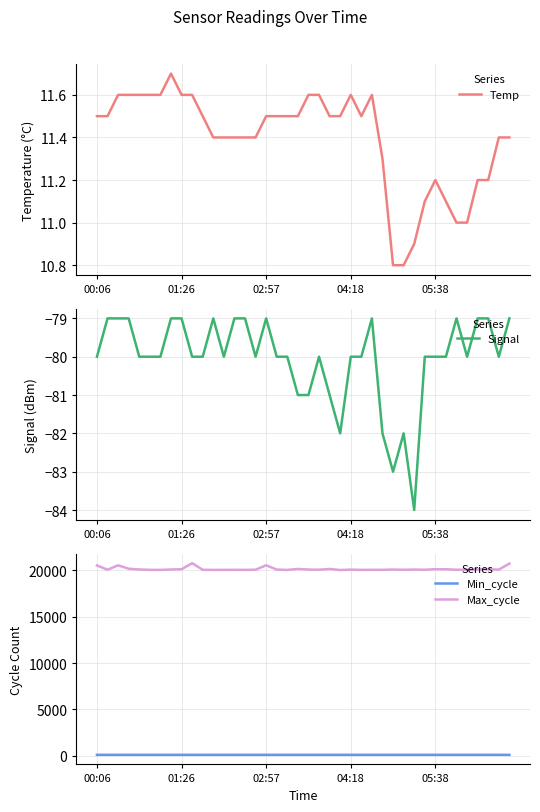

True or false: Signal and Min_cycle intersect in this chart.

False